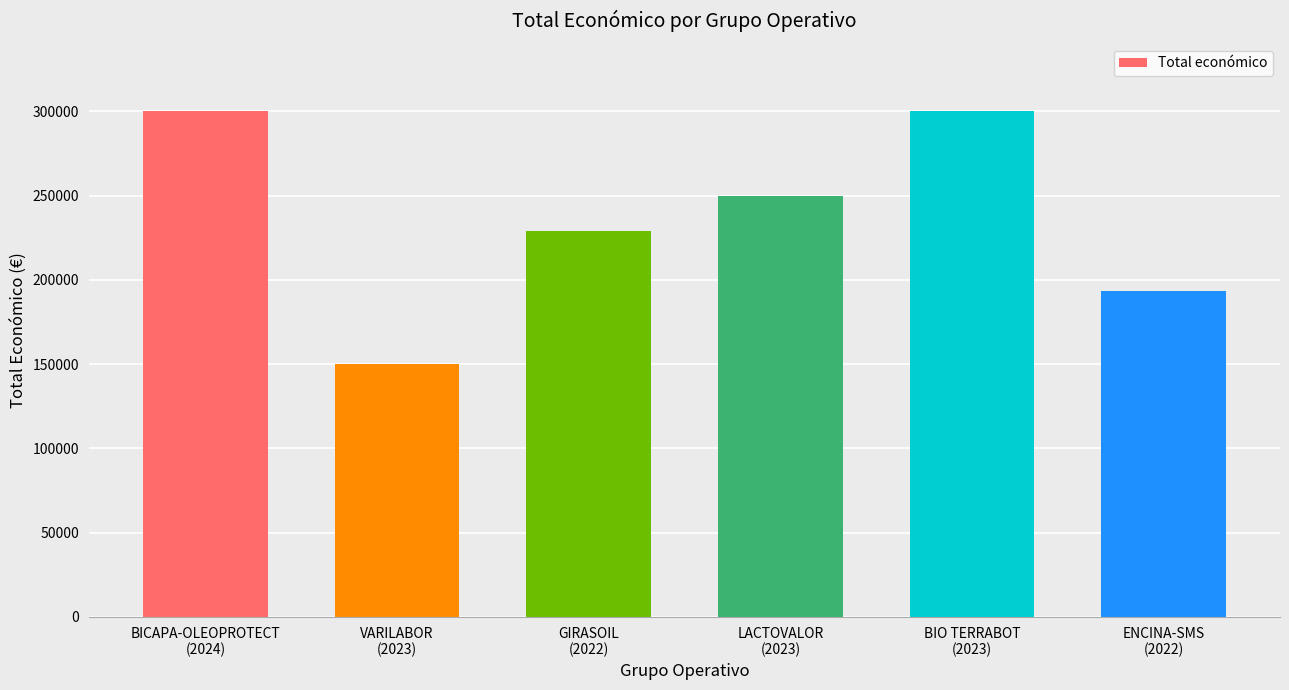

What is the smallest value displayed?

150000